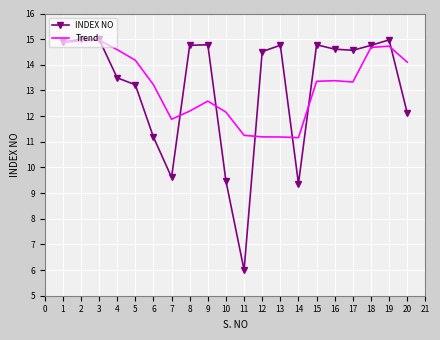

At 5, list the series in order from smallest to largest.

INDEX NO, Trend